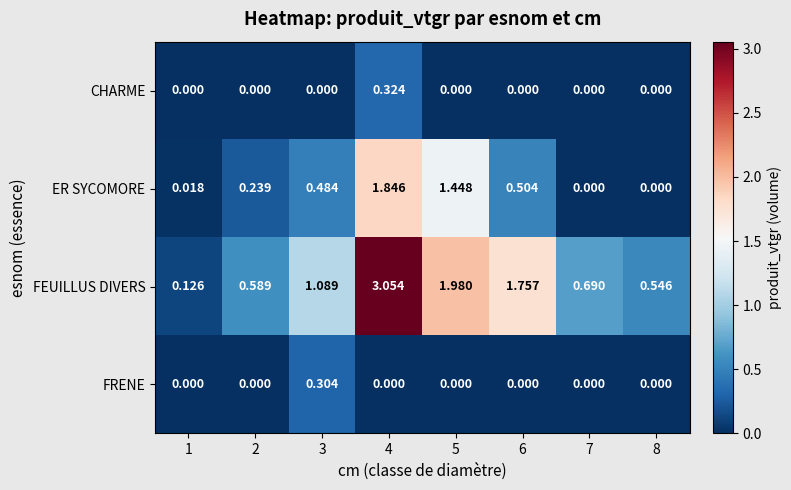

Between 2 and 7, which series saw the biggest shift?

ER SYCOMORE